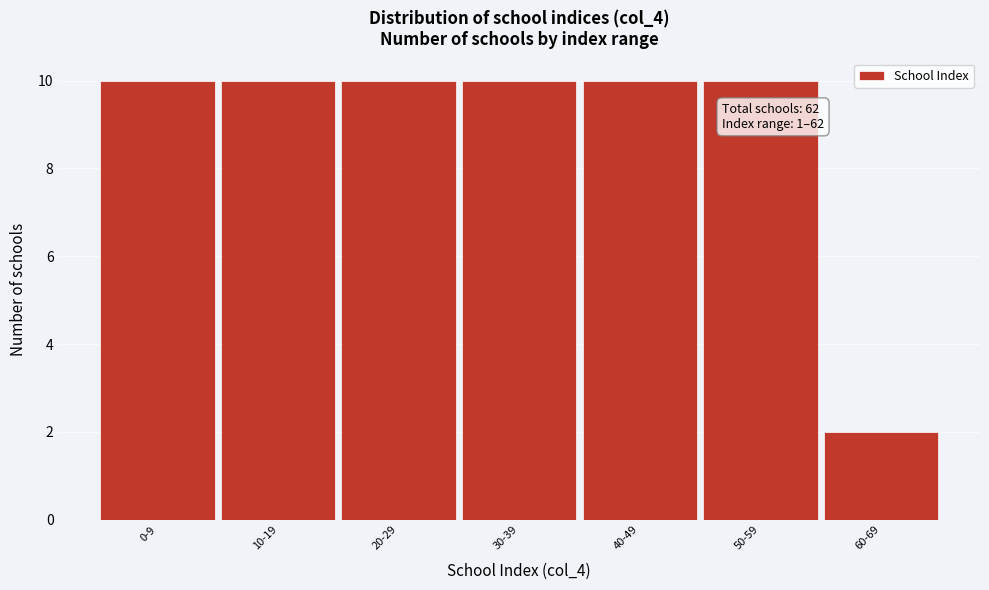

Reading left to right, extract all data points from this chart.

10	10	10	10	10	10	2